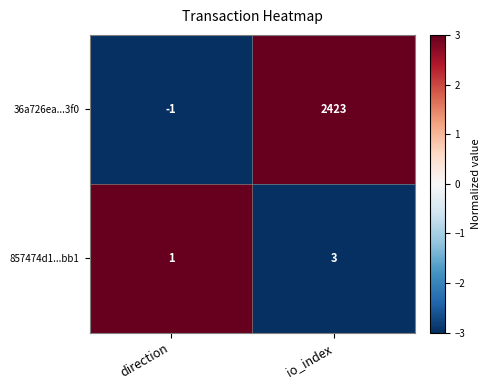

Reading right to left, what are all the values shown in this chart?

36a726ea...3f0: io_index=2423	direction=-1
857474d1...bb1: io_index=3	direction=1